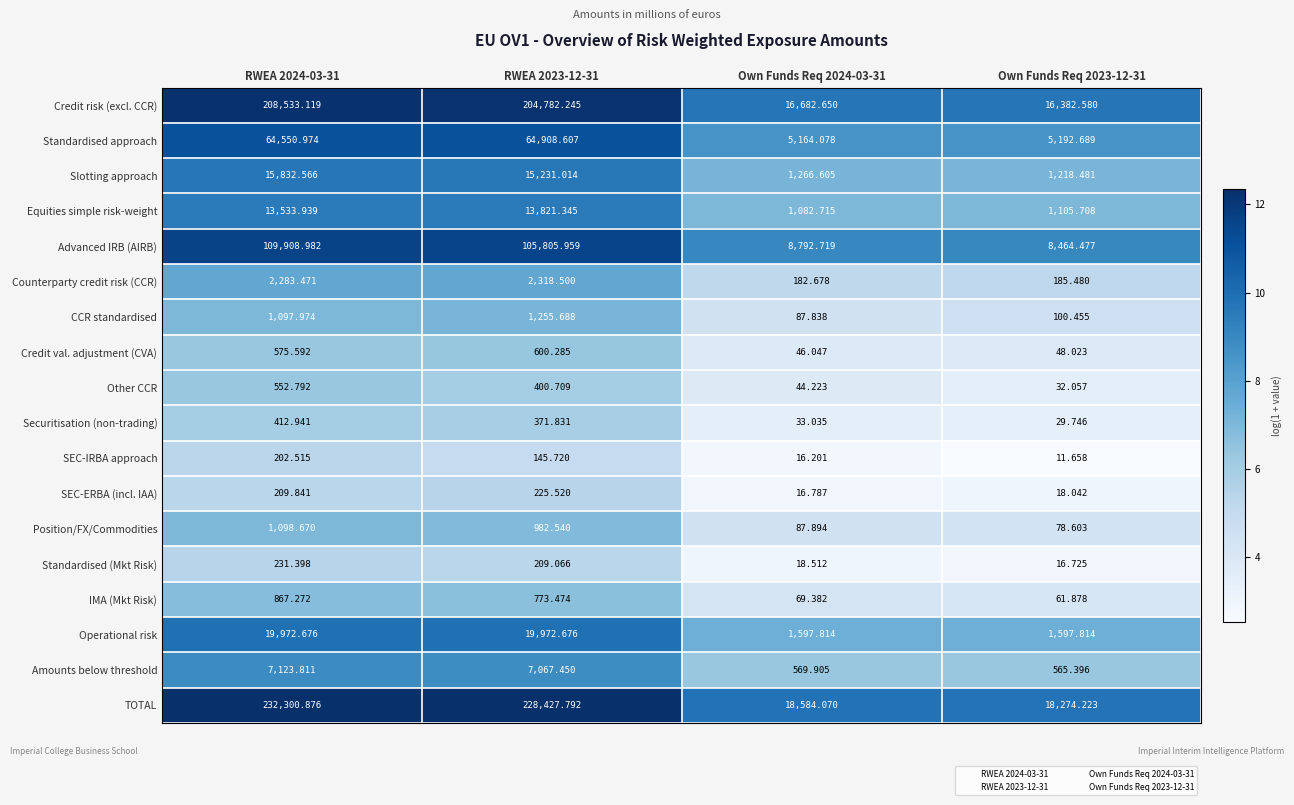

Which series has the largest total across all categories?

TOTAL